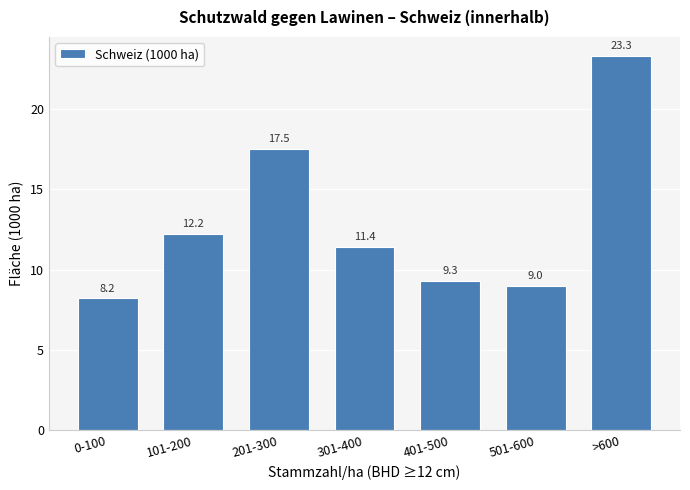

Reading left to right, transcribe all the data shown in this chart.

8.2	12.2	17.5	11.4	9.3	9.0	23.3